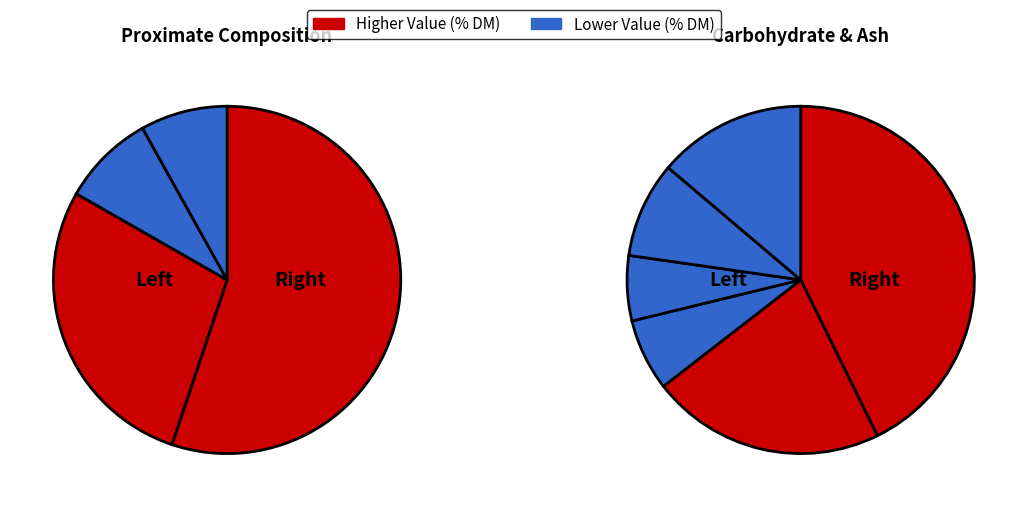

Is it true that Crude fibre is 1% of the pie?

False